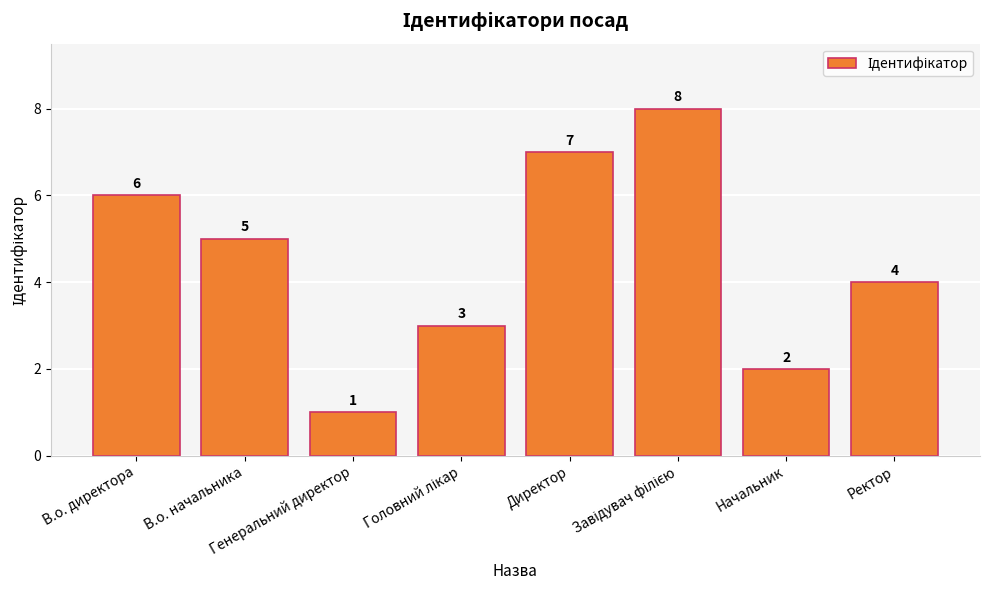

What is the difference between the maximum and minimum values?

7